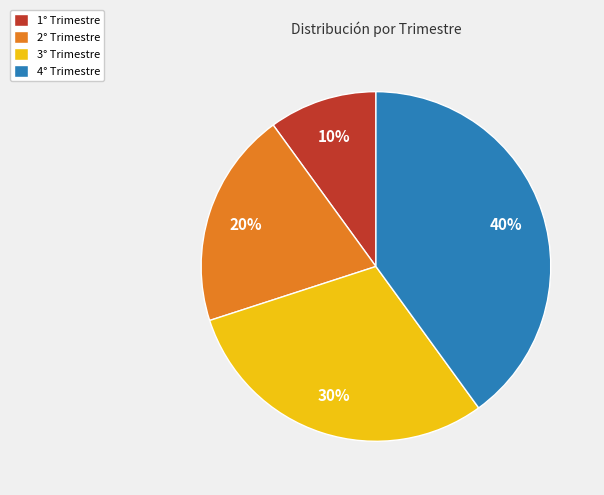

How many slices are in this pie chart?

4